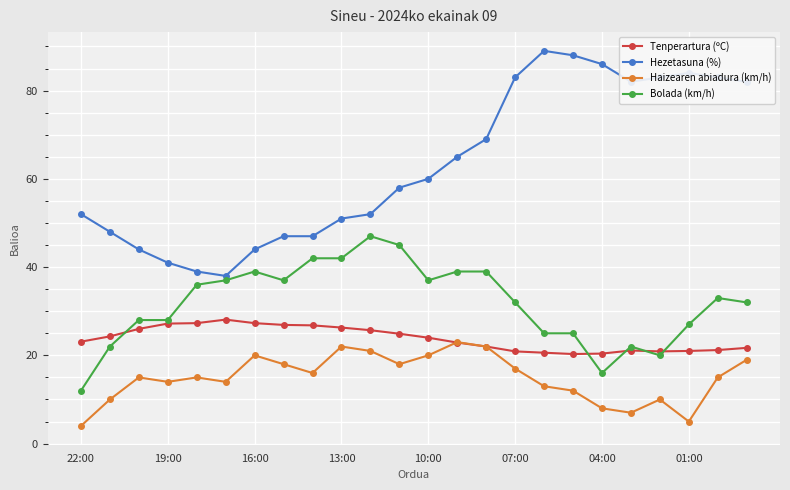

List the series in order of their peak value, highest first.

Hezetasuna (%), Bolada (km/h), Tenperartura (ºC), Haizearen abiadura (km/h)